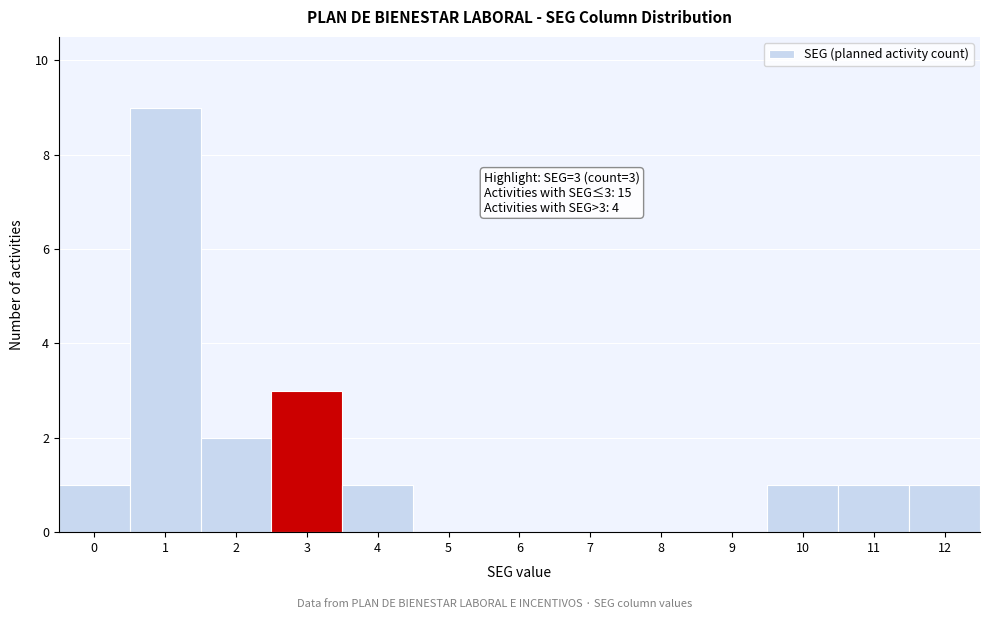

Reading left to right, extract all data points from this chart.

0=1	1=9	2=2	3=3	4=1	5=0	6=0	7=0	8=0	9=0	10=1	11=1	12=1